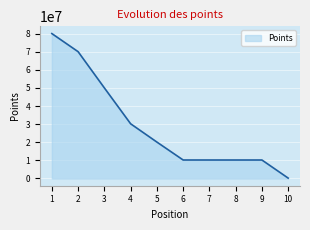

True or false: there are more than 2 points higher than both neighbors.

False